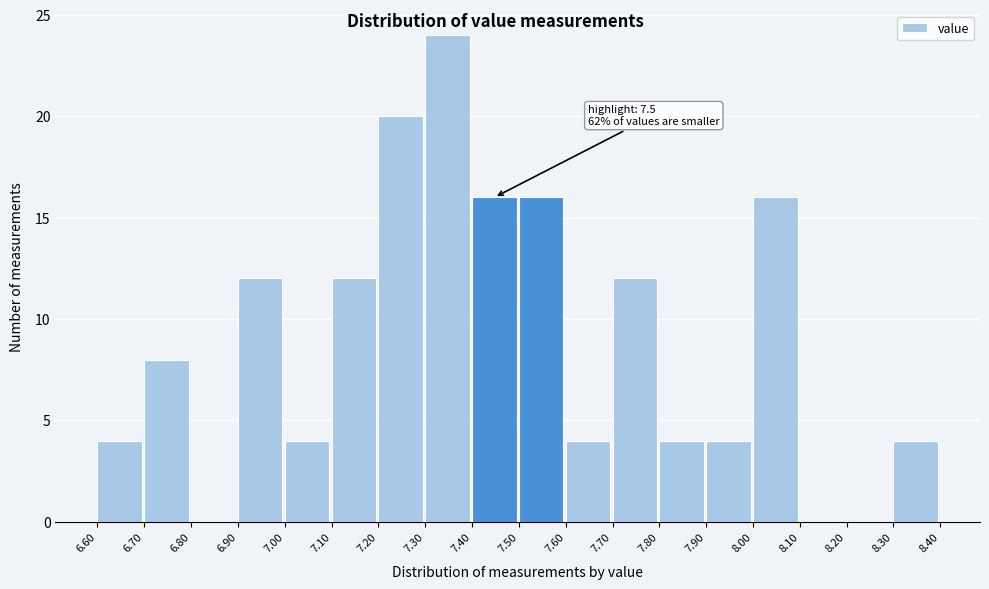

Over which range of the x-axis is the bar tallest?

7.30 to 7.40